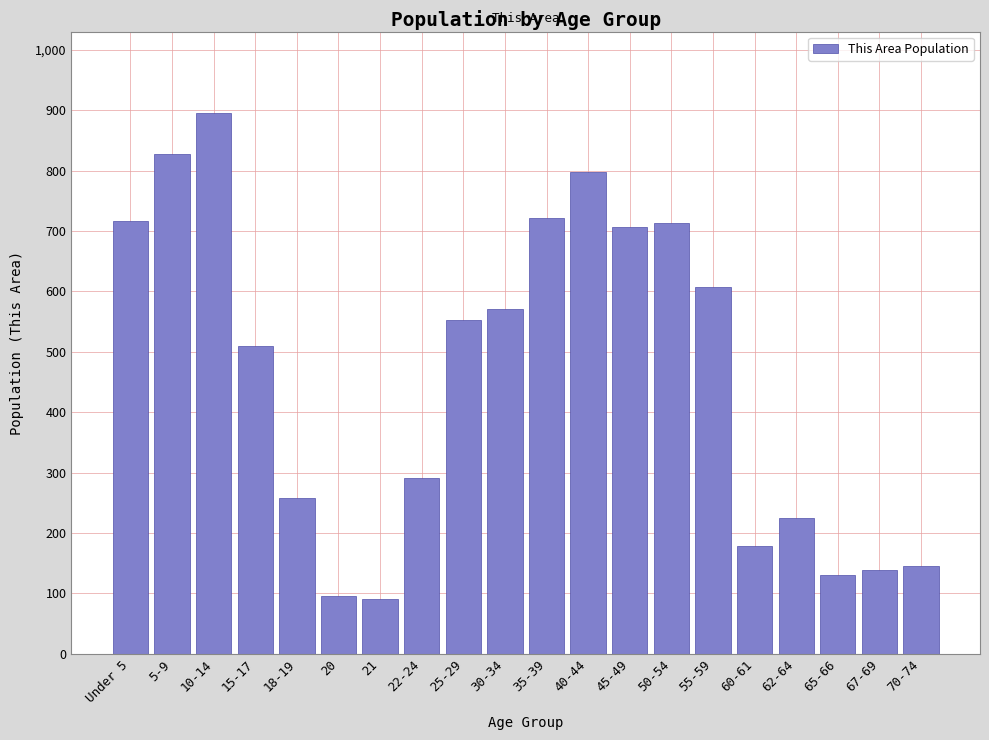

What is the value of the 10th bar from the left?

571